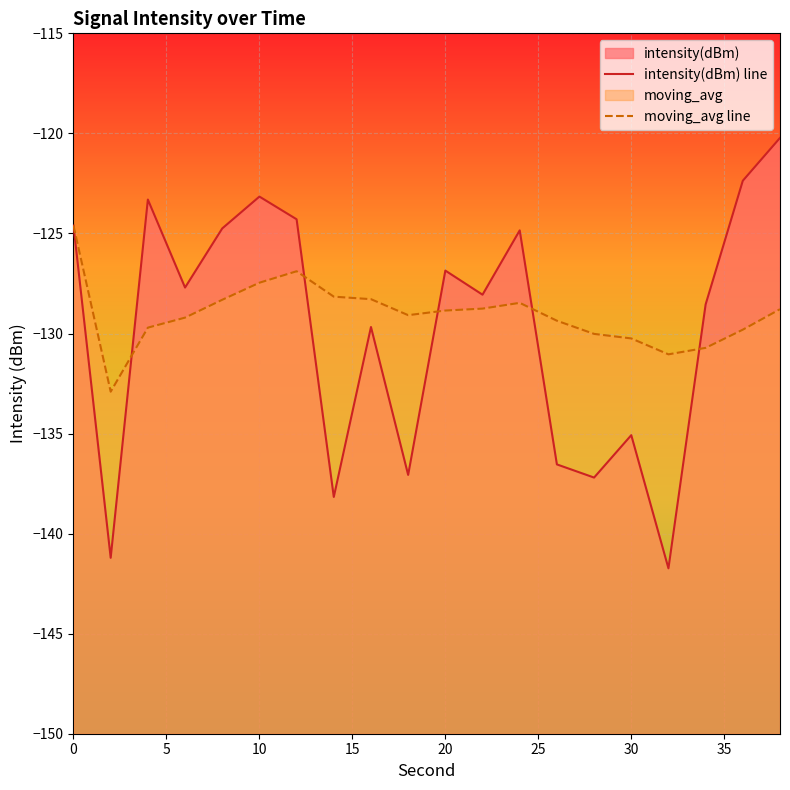

Which series has the largest range (max minus min)?

intensity(dBm)